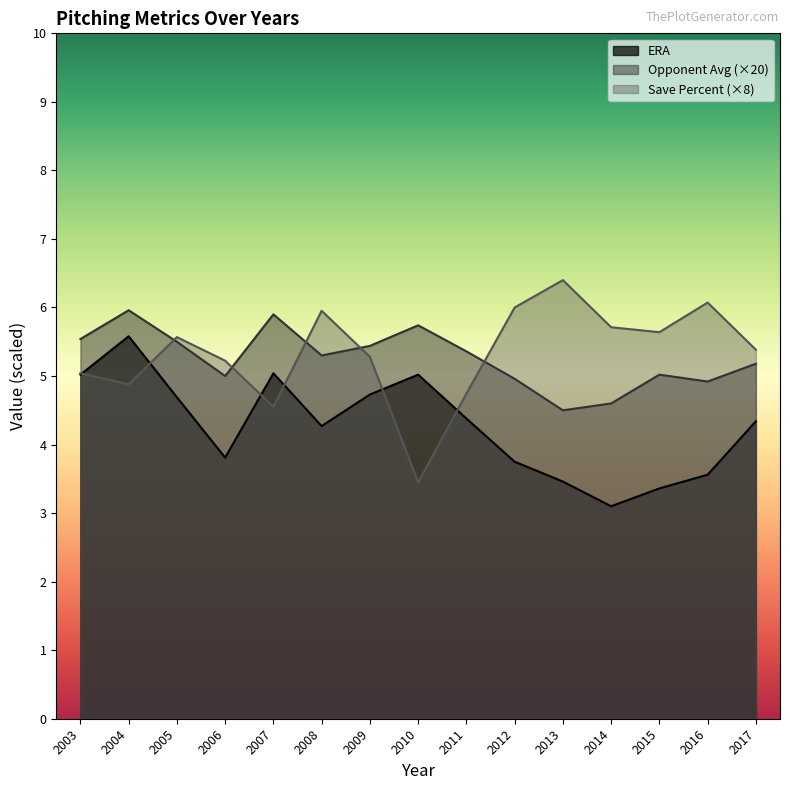

What is the minimum value shown in the chart?

3.1